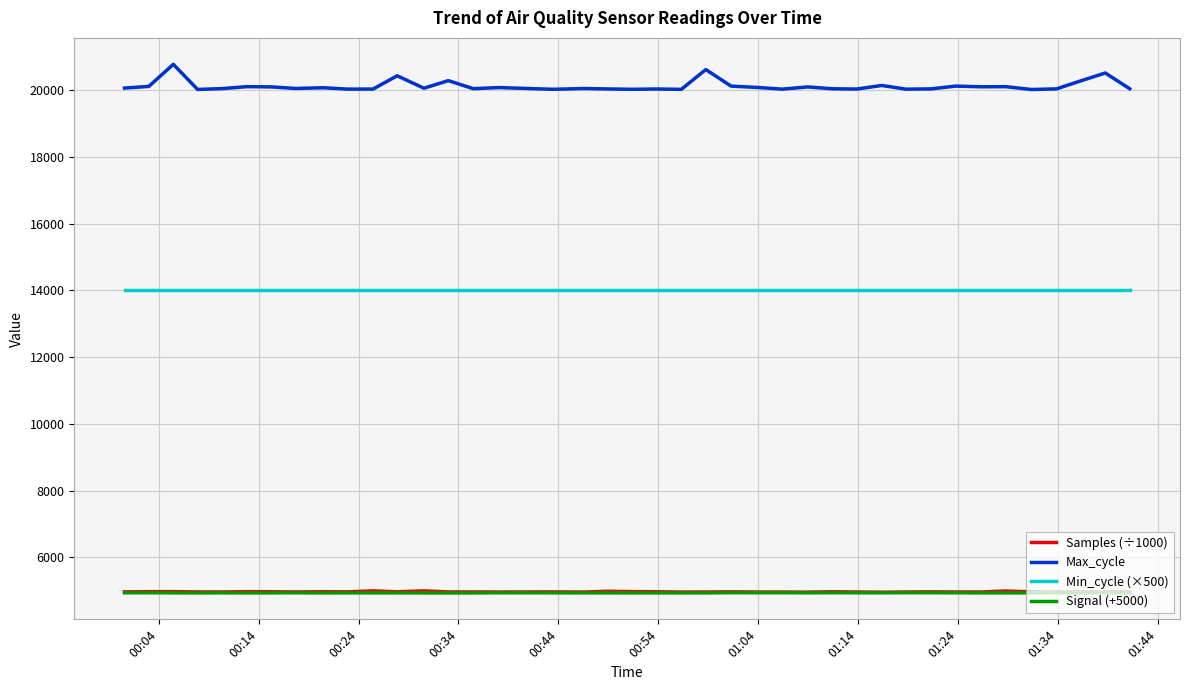

What is the maximum value for Max_cycle?

20775.0